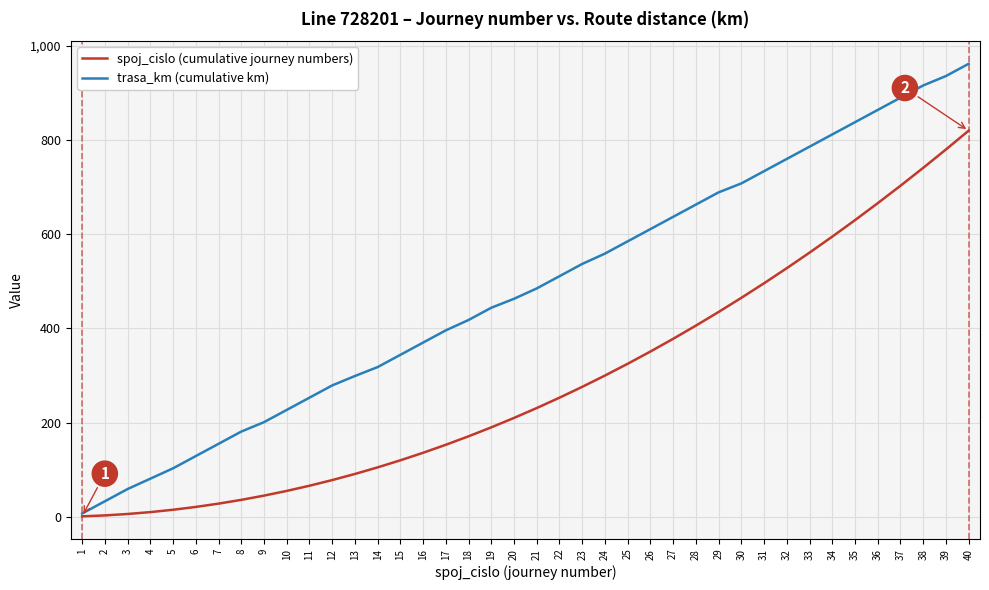

Between 3 and 8, which series saw the biggest shift?

trasa_km (cumulative km)